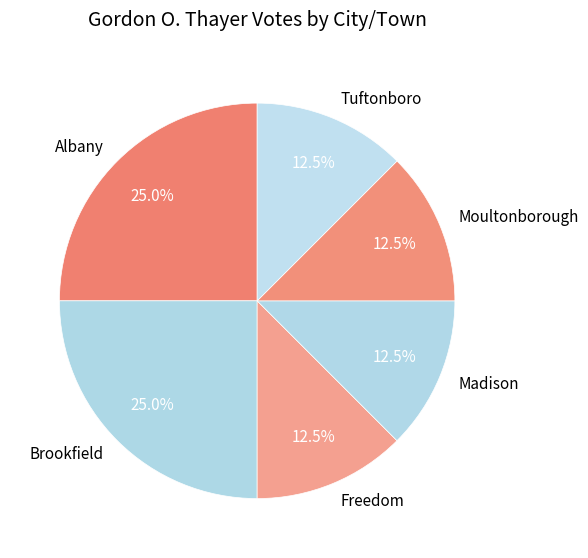

True or false: Brookfield accounts for 16% of the total.

False